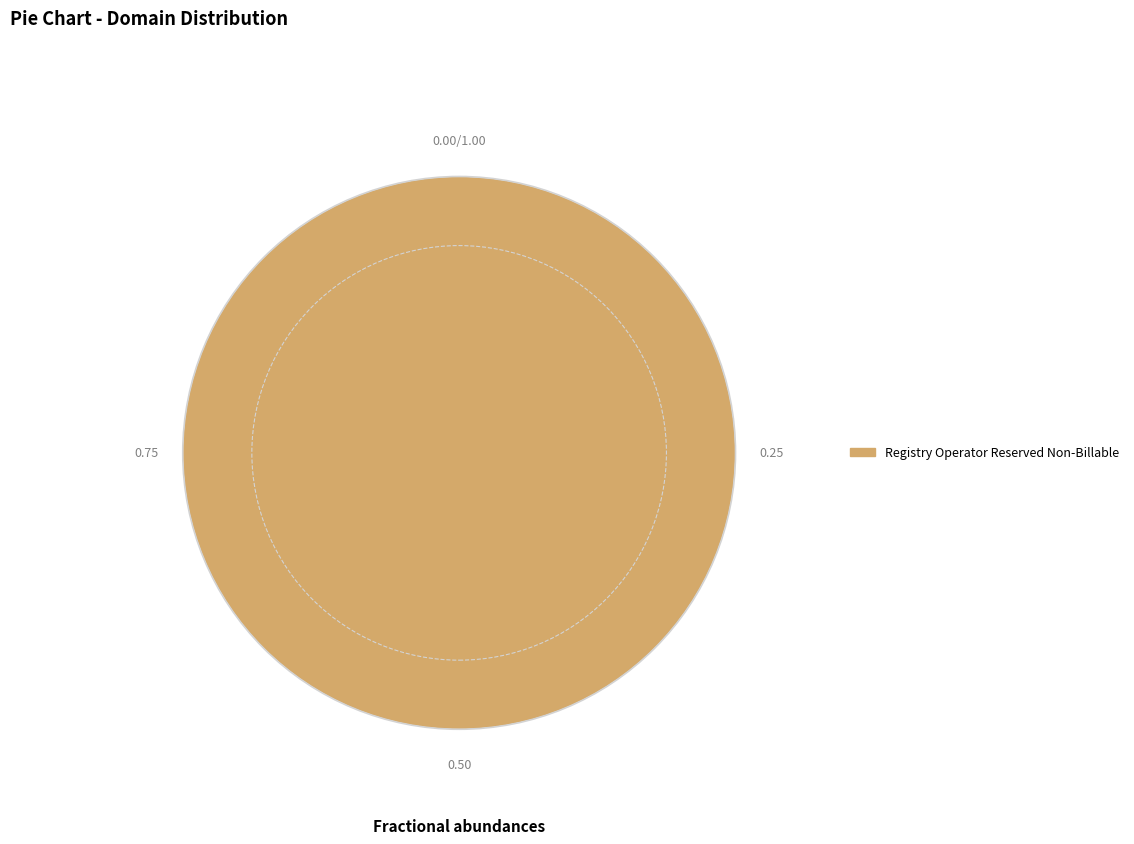

Which slice represents more than half of the pie?

Registry Operator Reserved Non-Billable